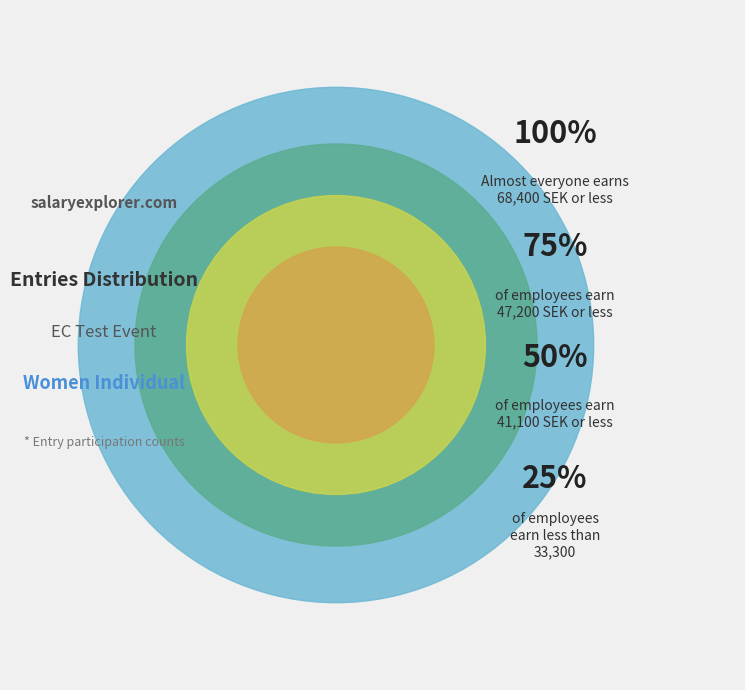

How many slices are in this pie chart?

4